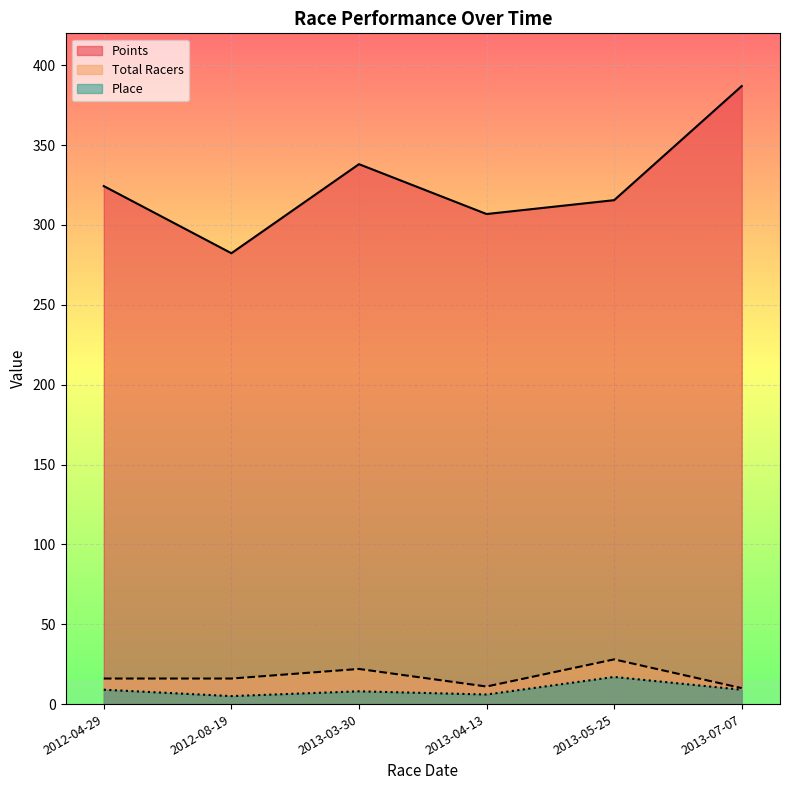

What is the difference between the maximum and minimum values in the Place series?

12.0